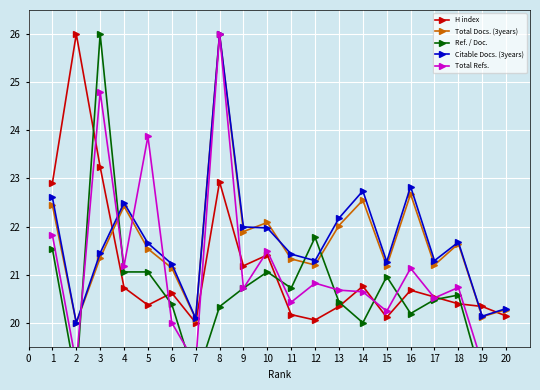

Is the value of Total Docs. (3years) at 14 greater than the value of H index at 10?

Yes